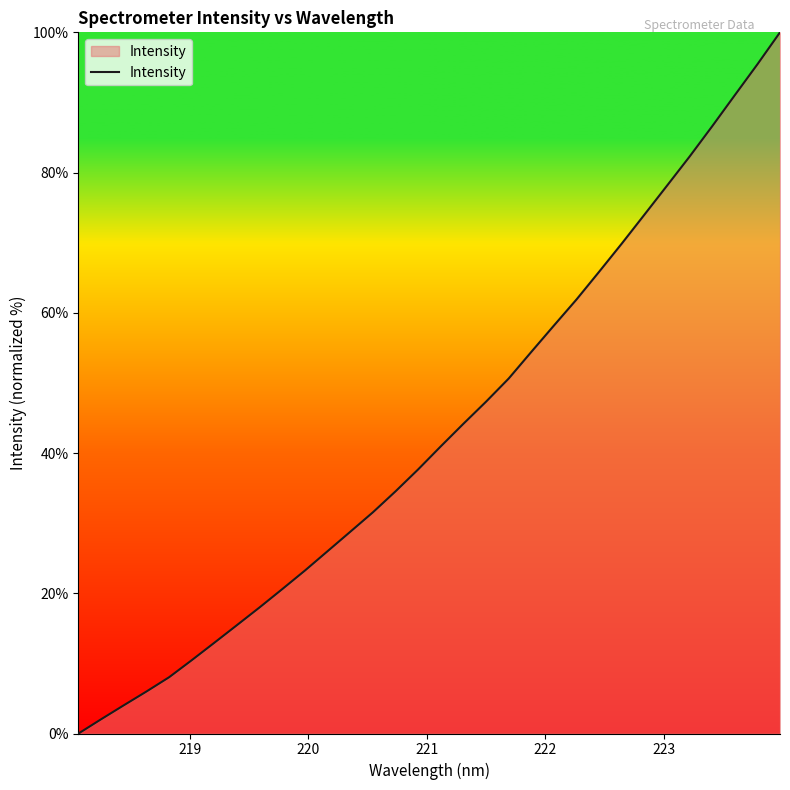

What is the greatest value displayed?

100.0